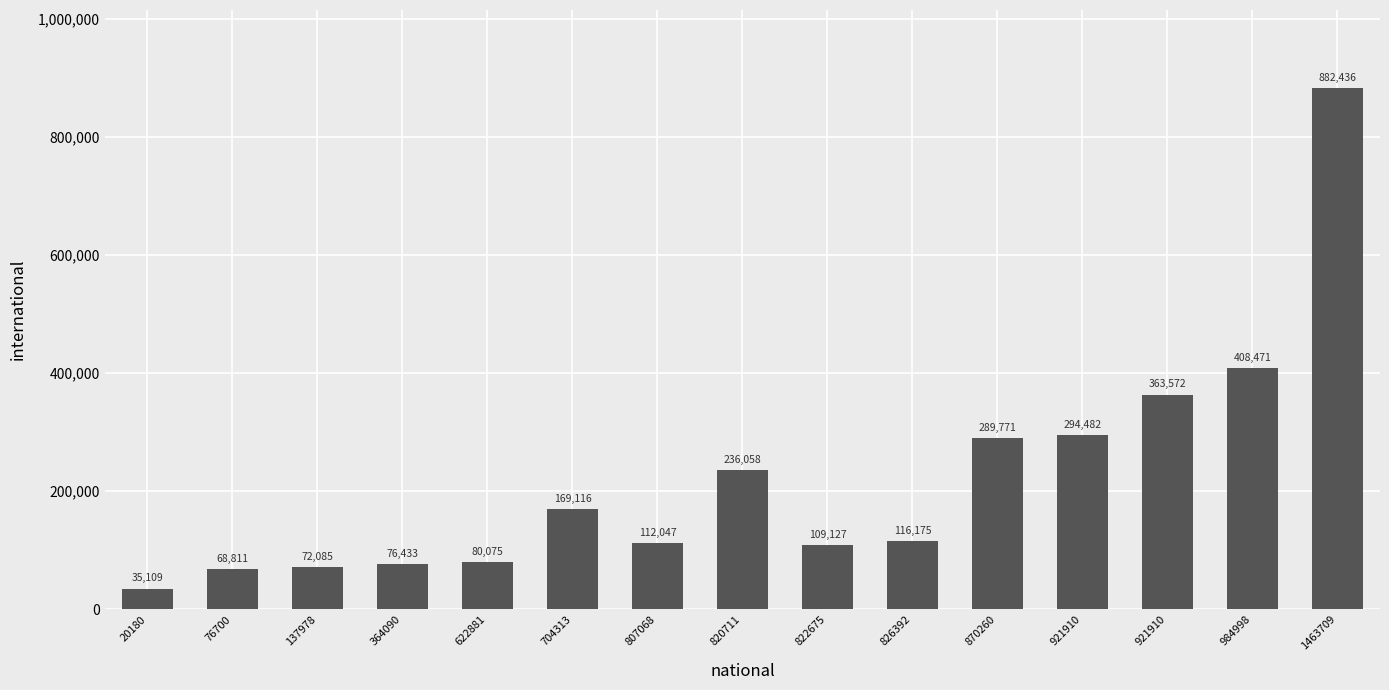

Count the number of categories in the chart.

15